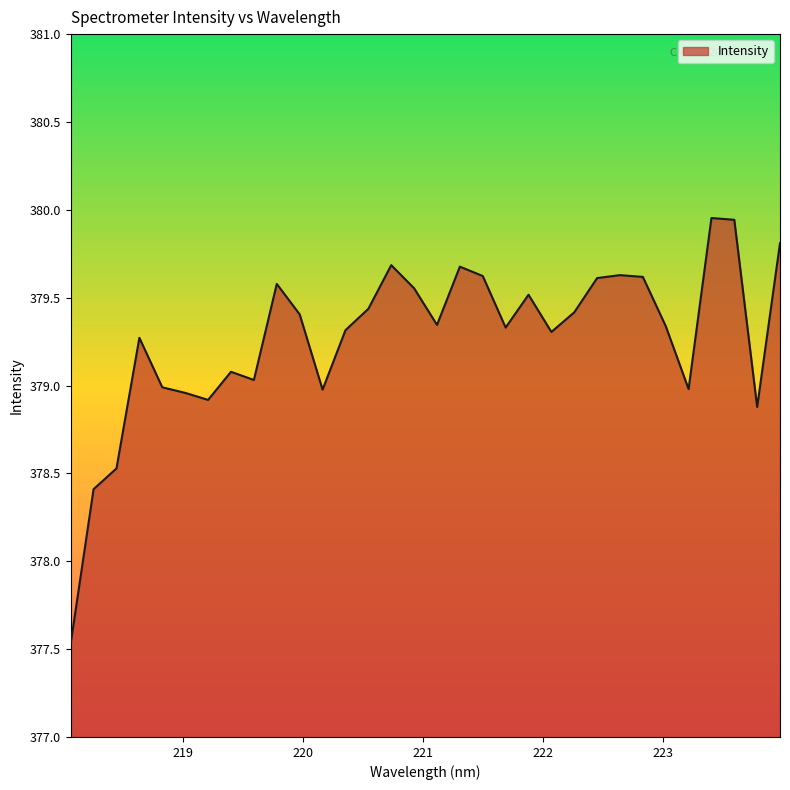

What is the difference between the maximum and minimum values?

2.4